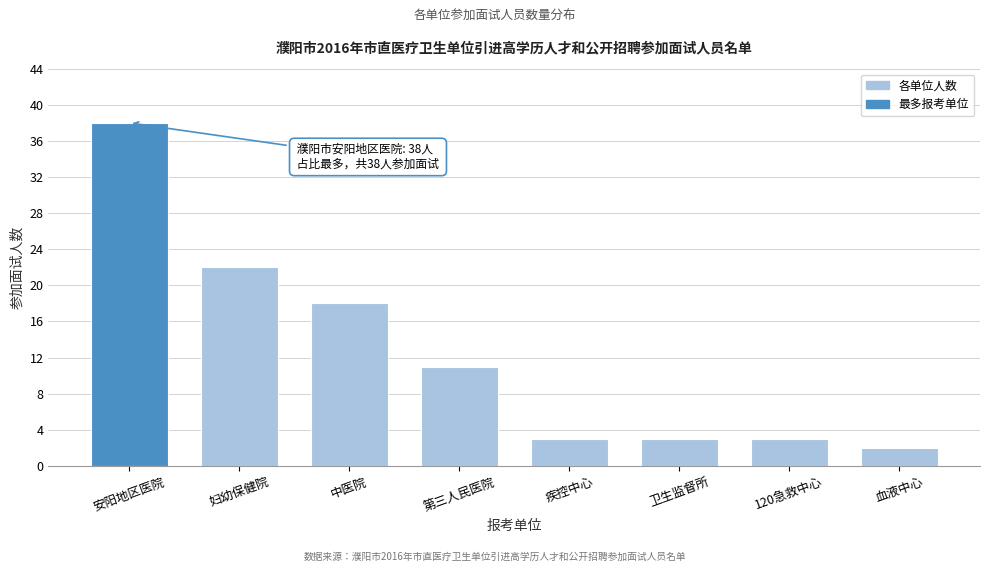

Reading left to right, what are all the values shown in this chart?

38	22	18	11	3	3	3	2